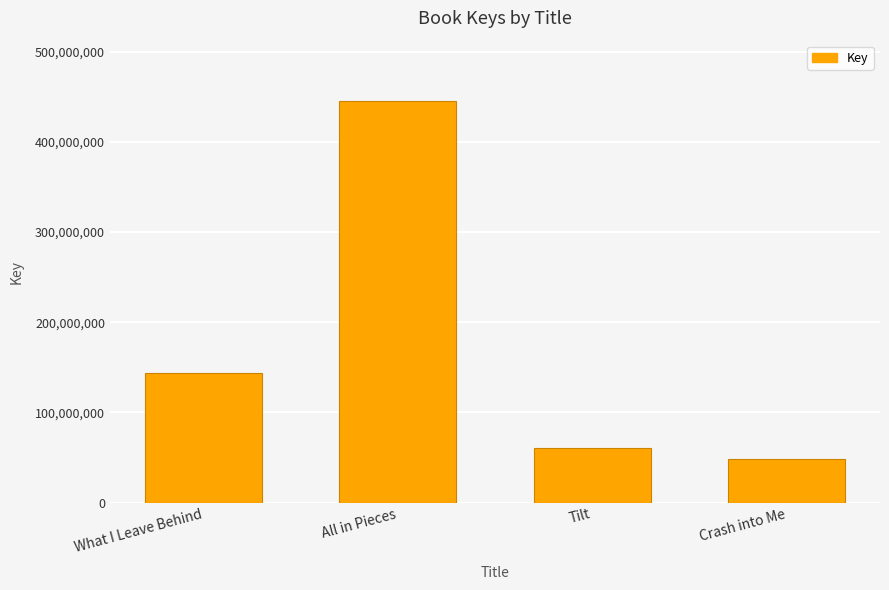

List the labels in order of value, largest first.

All in Pieces, What I Leave Behind, Tilt, Crash into Me